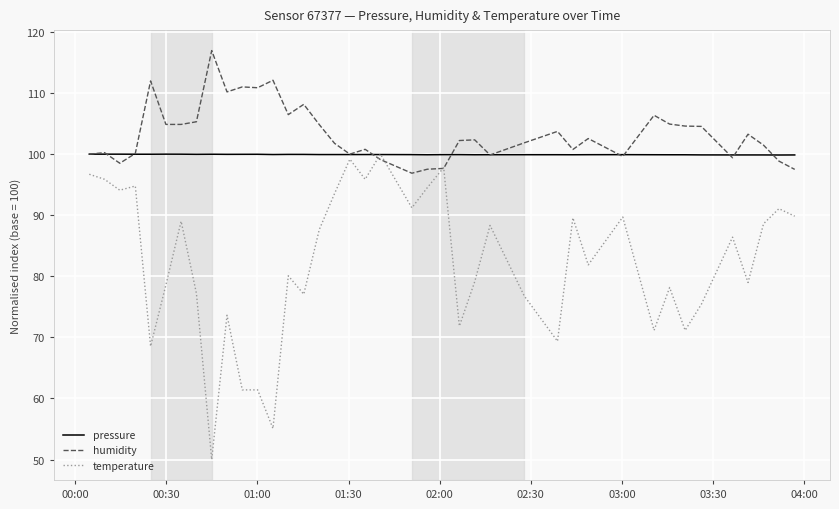

Rank the series by their average value, from lowest to highest.

temperature, pressure, humidity